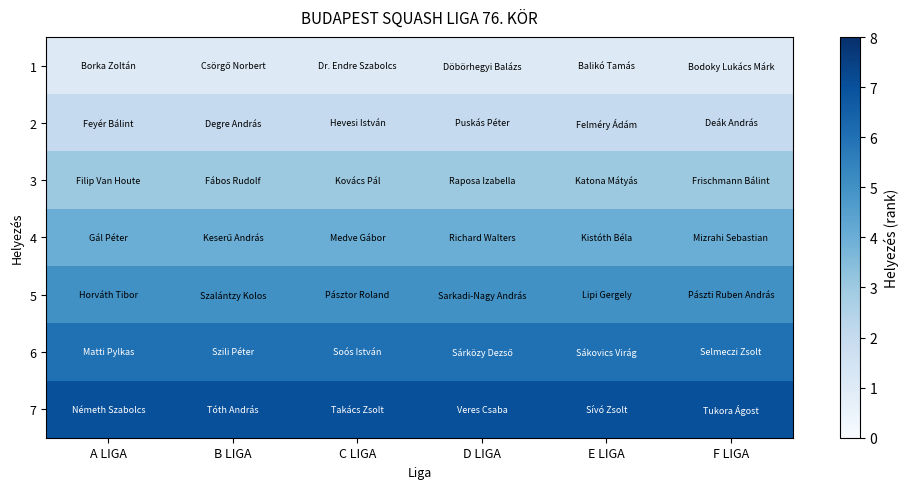

Reading left to right, extract all data points from this chart.

1: A LIGA=1	B LIGA=1	C LIGA=1	D LIGA=1	E LIGA=1	F LIGA=1
2: A LIGA=2	B LIGA=2	C LIGA=2	D LIGA=2	E LIGA=2	F LIGA=2
3: A LIGA=3	B LIGA=3	C LIGA=3	D LIGA=3	E LIGA=3	F LIGA=3
4: A LIGA=4	B LIGA=4	C LIGA=4	D LIGA=4	E LIGA=4	F LIGA=4
5: A LIGA=5	B LIGA=5	C LIGA=5	D LIGA=5	E LIGA=5	F LIGA=5
6: A LIGA=6	B LIGA=6	C LIGA=6	D LIGA=6	E LIGA=6	F LIGA=6
7: A LIGA=7	B LIGA=7	C LIGA=7	D LIGA=7	E LIGA=7	F LIGA=7